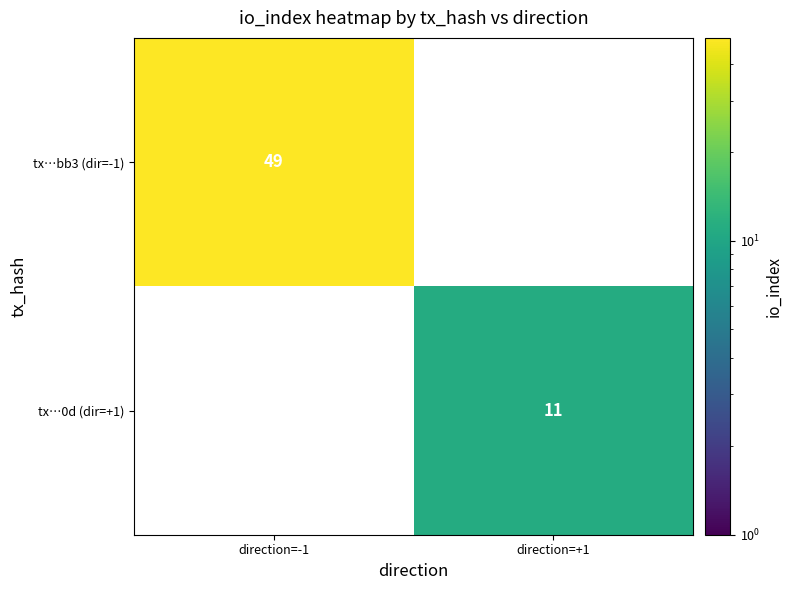

The tx…bb3 (dir=-1) series shows 18 at direction=-1. True or false?

False